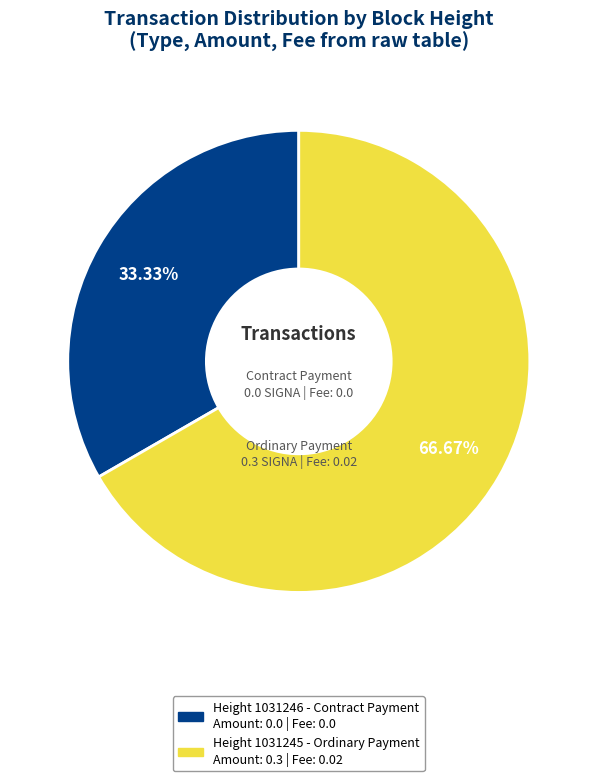

How many slices are in this pie chart?

2